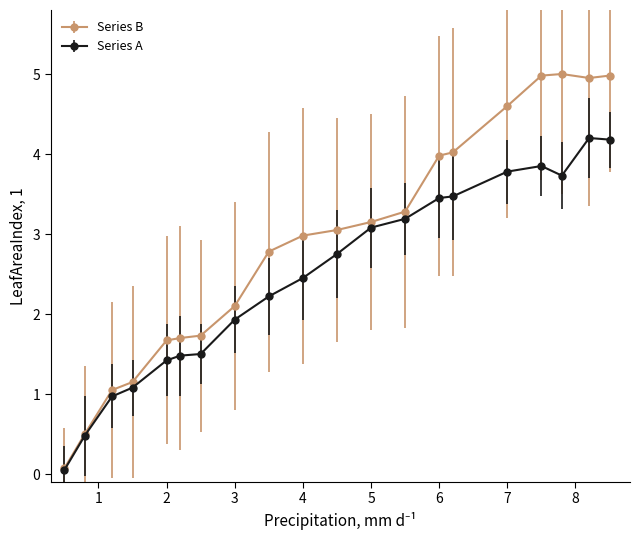

What is the maximum value shown in the chart?

5.0